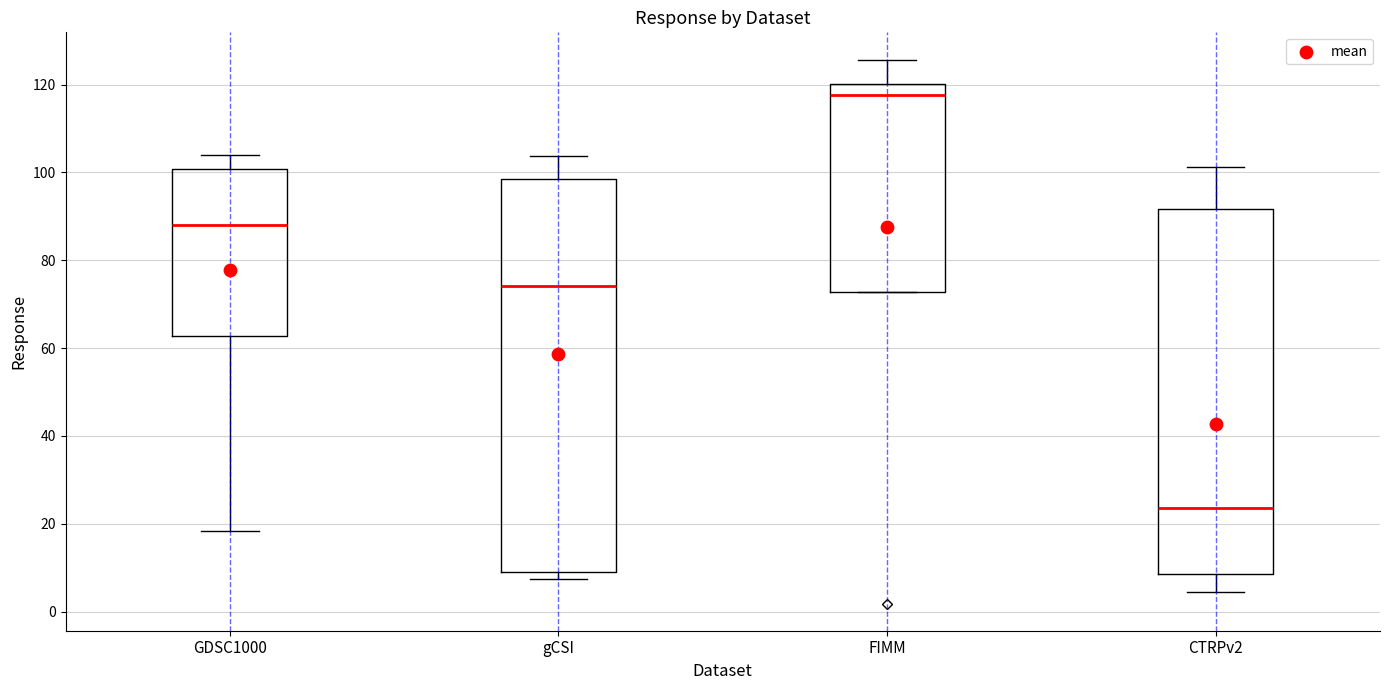

Which box has the lowest median line?

CTRPv2